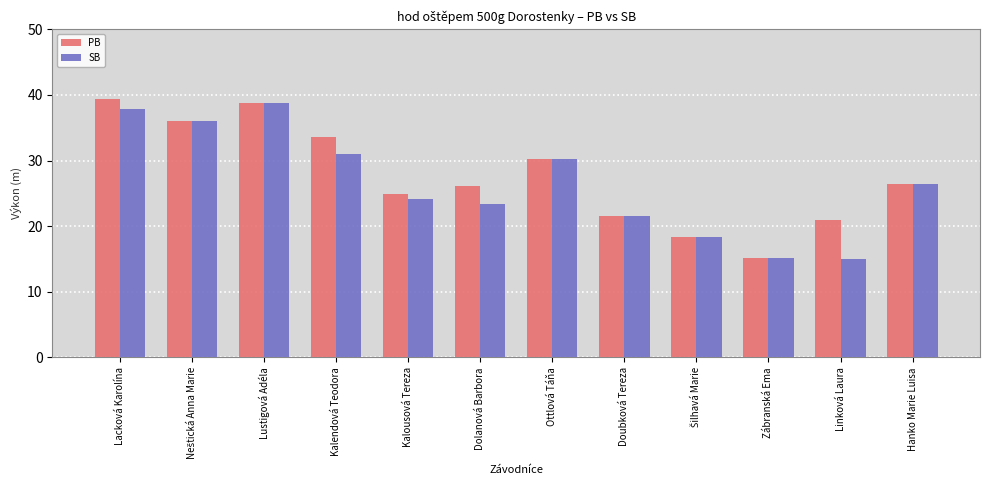

What is the maximum value for SB?

38.8